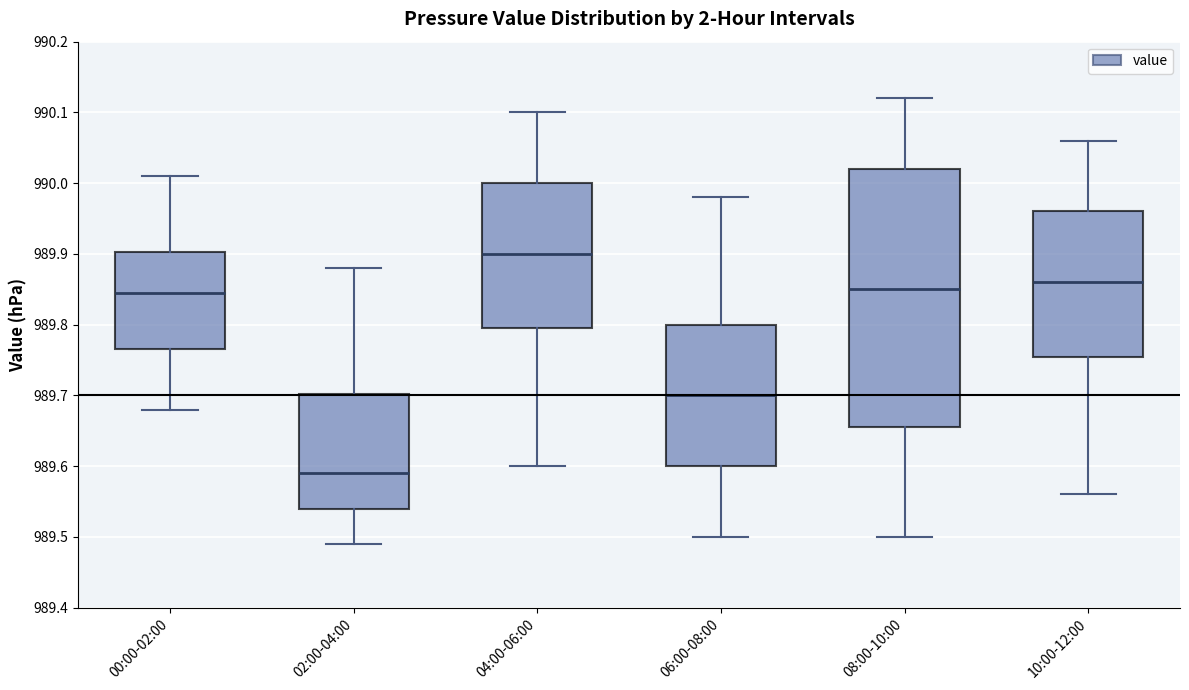

Which box's median line is the lowest?

02:00-04:00